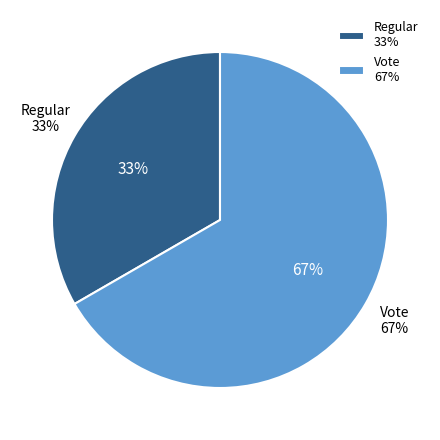

What is the largest slice in the pie chart?

Vote